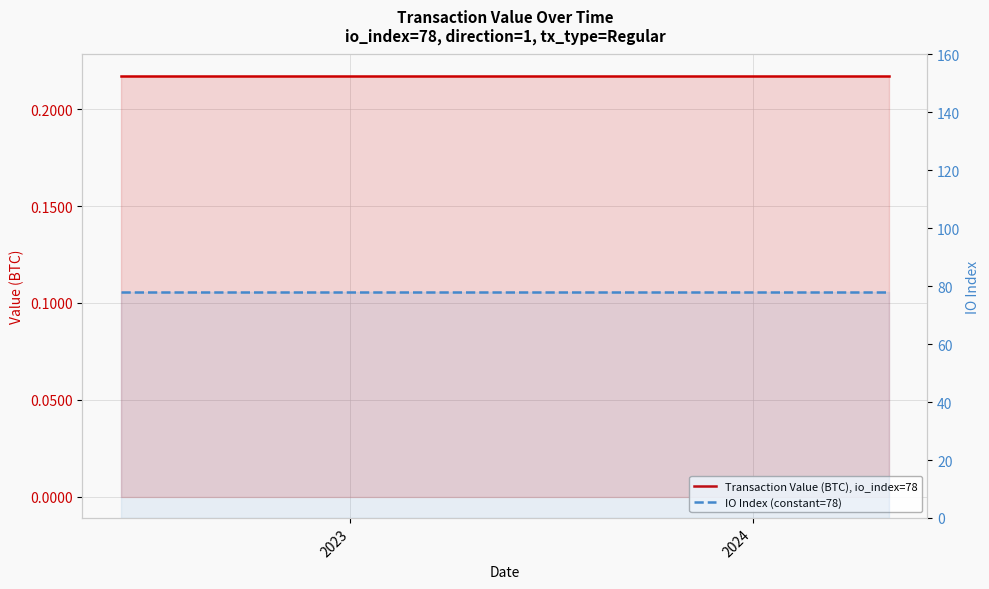

What is the maximum value shown in the chart?

78.0